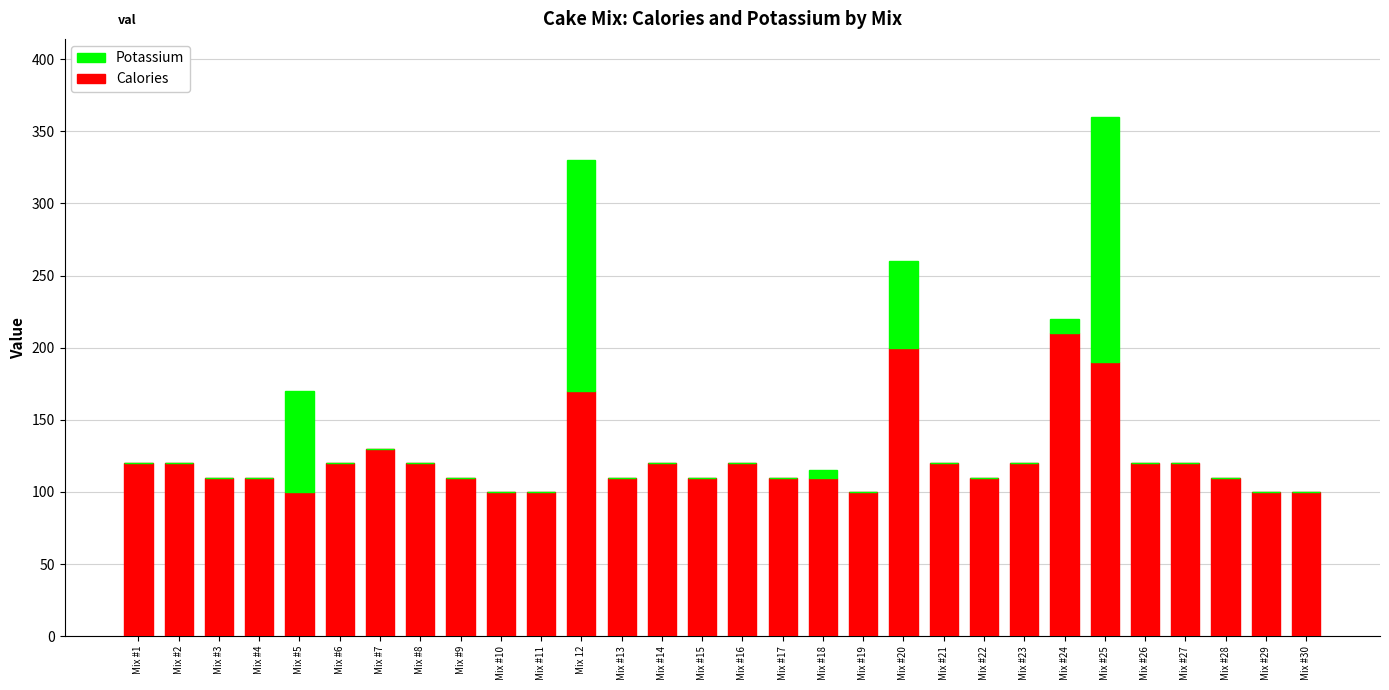

Are the bars grouped side by side (vs. stacked)?

No